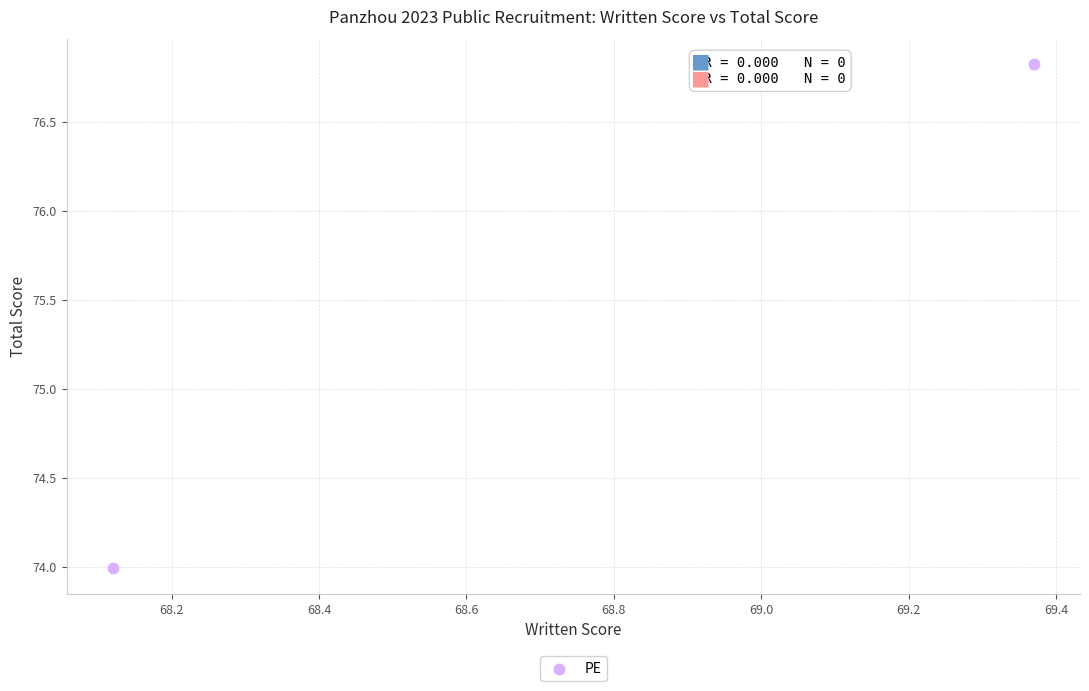

What is the average X value?

68.7